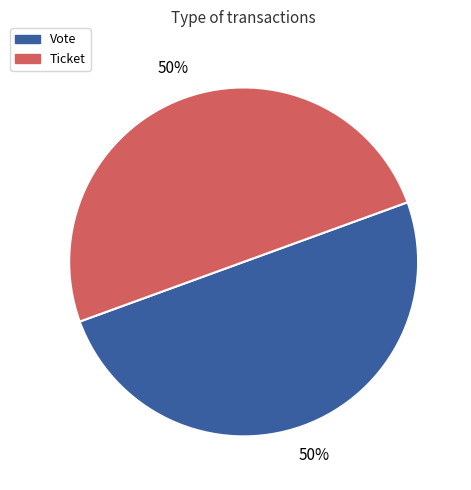

What percentage is the Vote slice, to the nearest percent?

50%